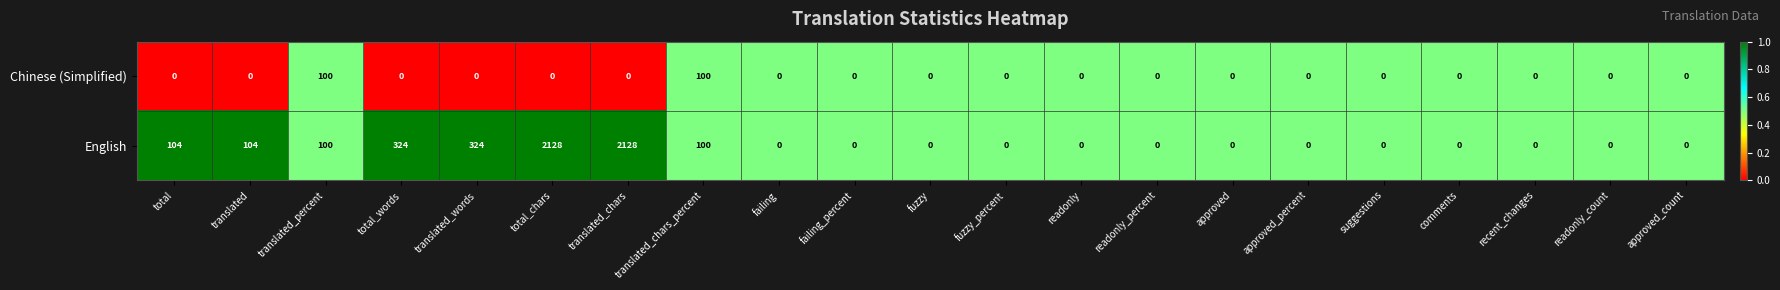

What is the sum of all Chinese (Simplified) values?

200